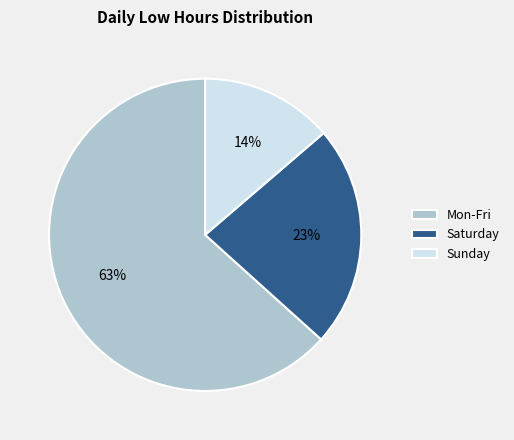

What is the smallest slice in the pie chart?

Sunday